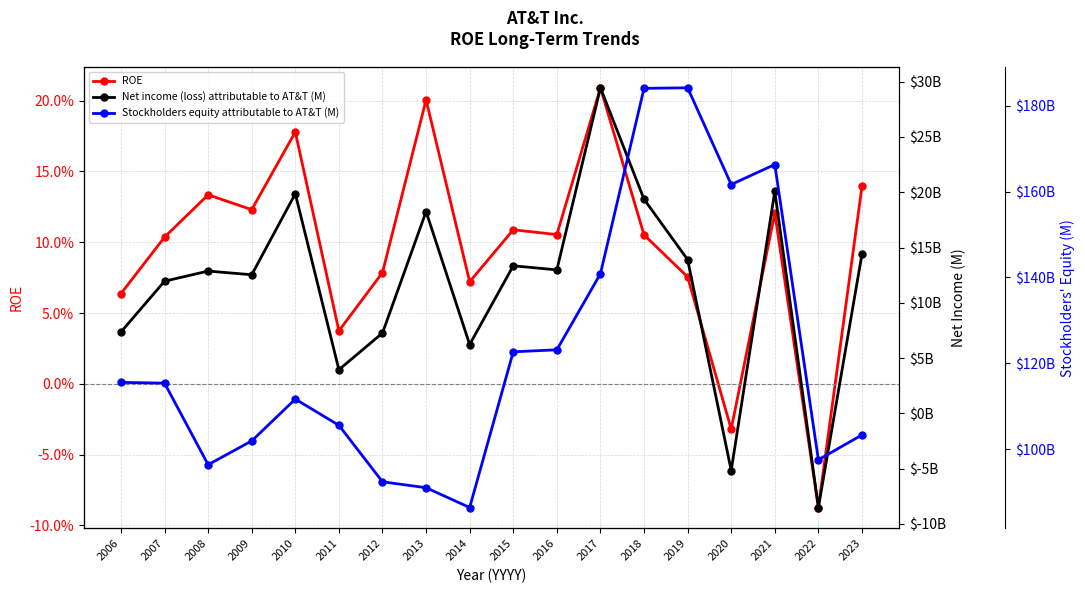

What is the average value of the ROE series?

0.1